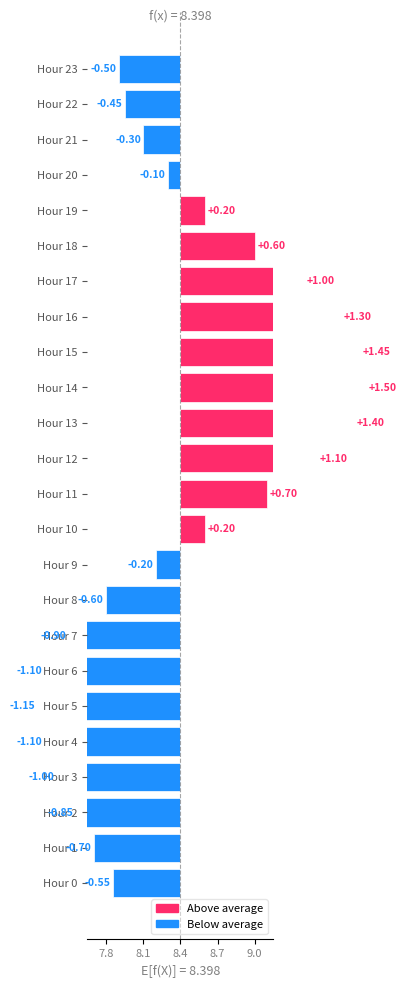

Count the number of values greater than 0.

10